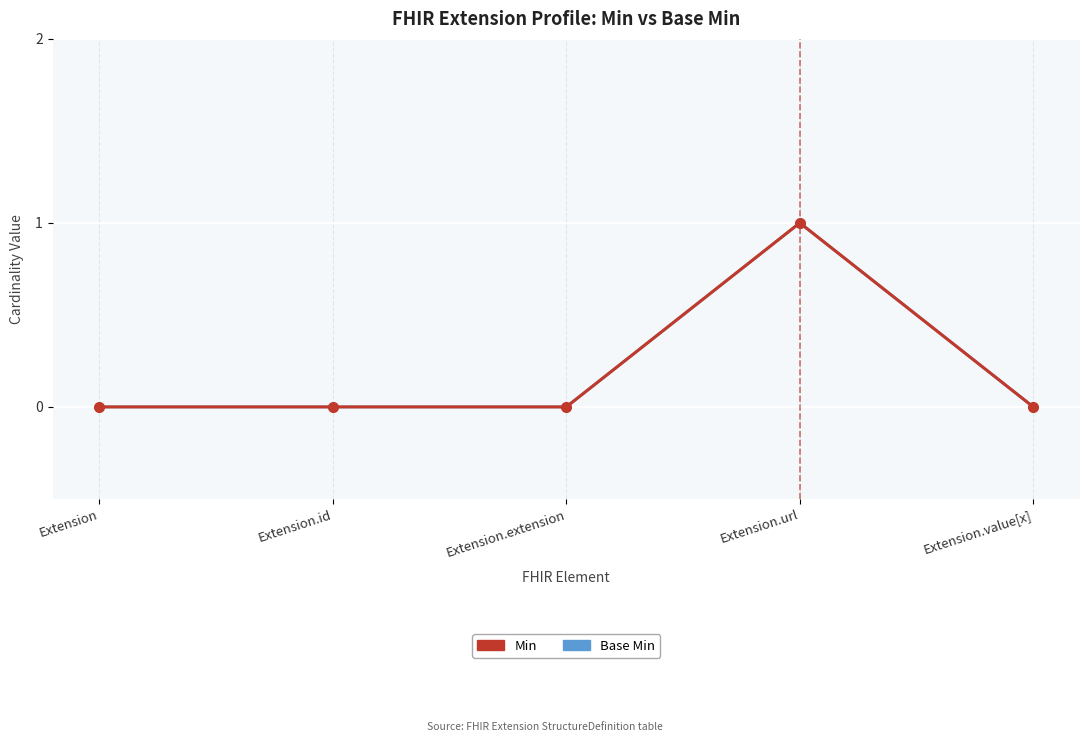

Is this an area chart (filled region under the line)?

No